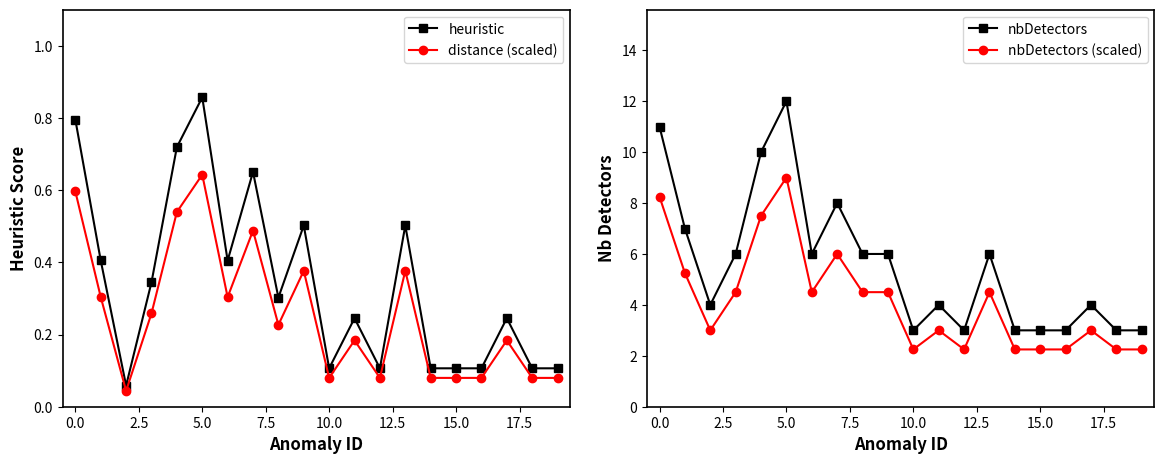

True or false: heuristic has more than 2 interior local peaks.

True